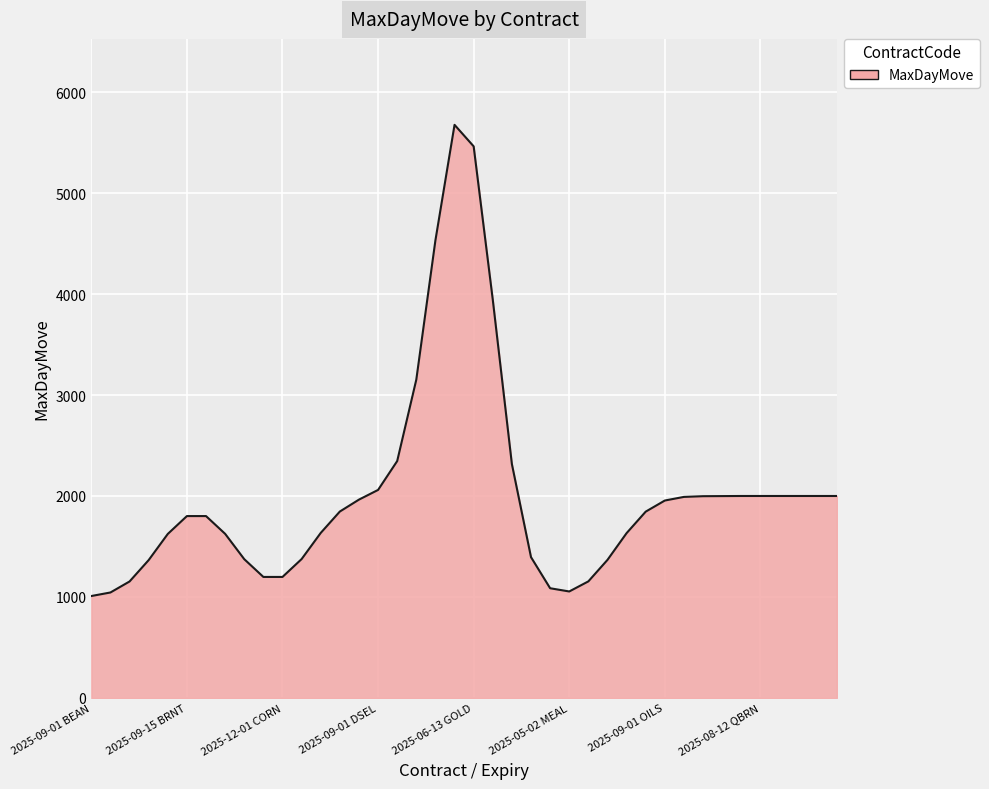

How many lines are shown in the chart?

1